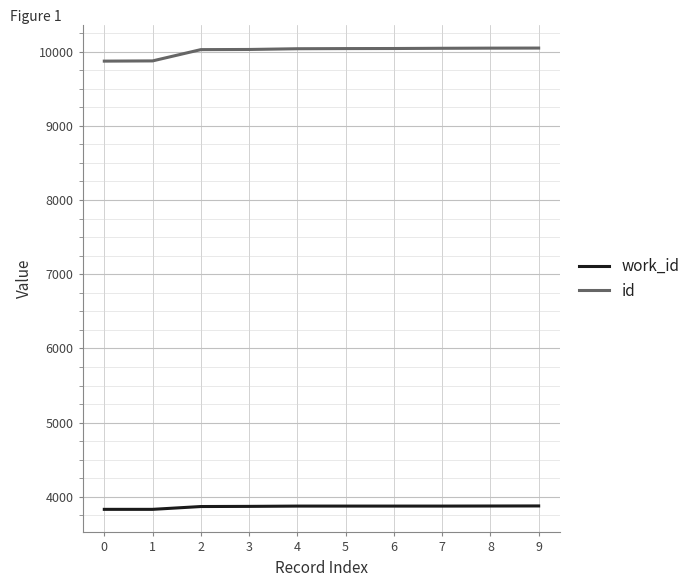

At 7, list the series in order from largest to smallest.

id, work_id